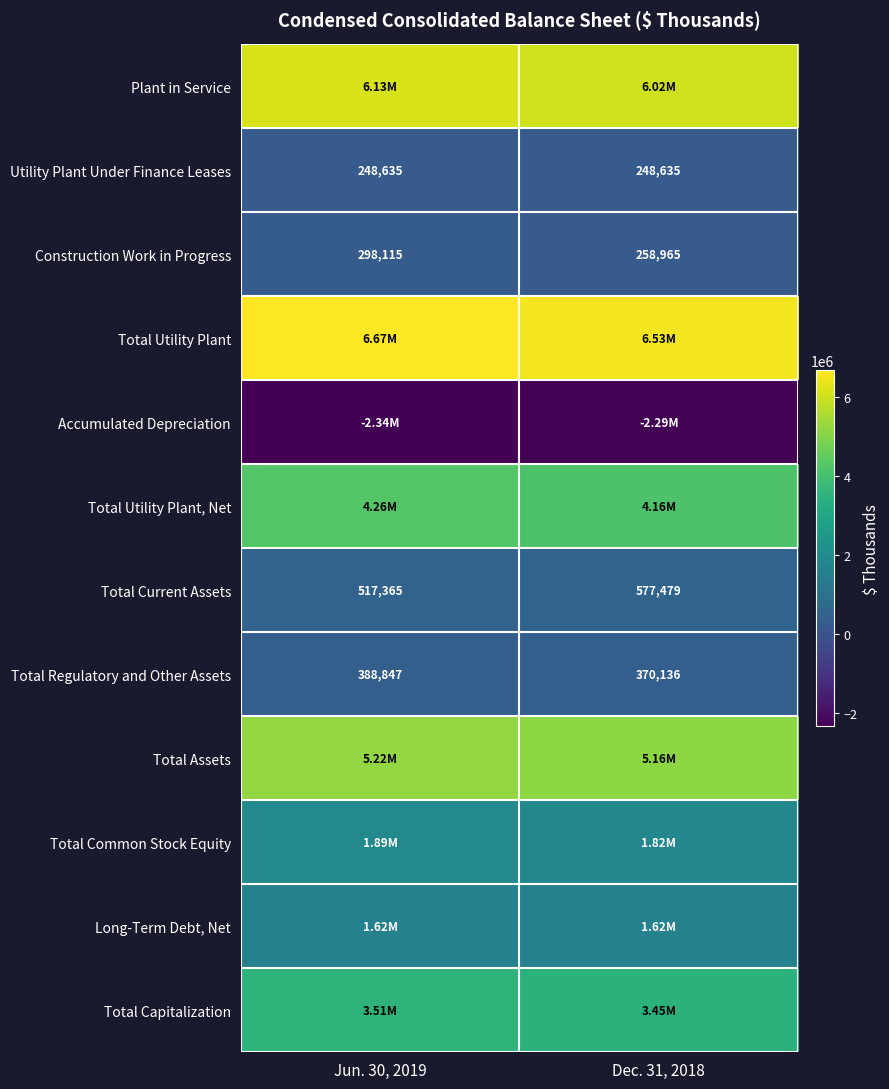

Which category has the lowest value in the Accumulated Depreciation series?

Jun. 30, 2019